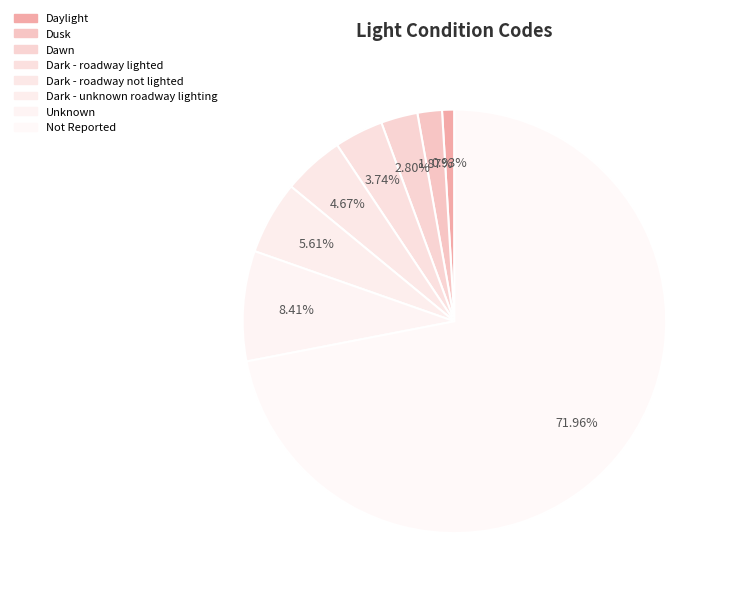

Is there any slice that represents more than half of the pie?

Yes